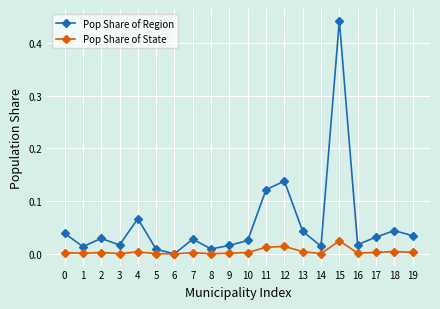

Does the chart have visible grid lines?

Yes